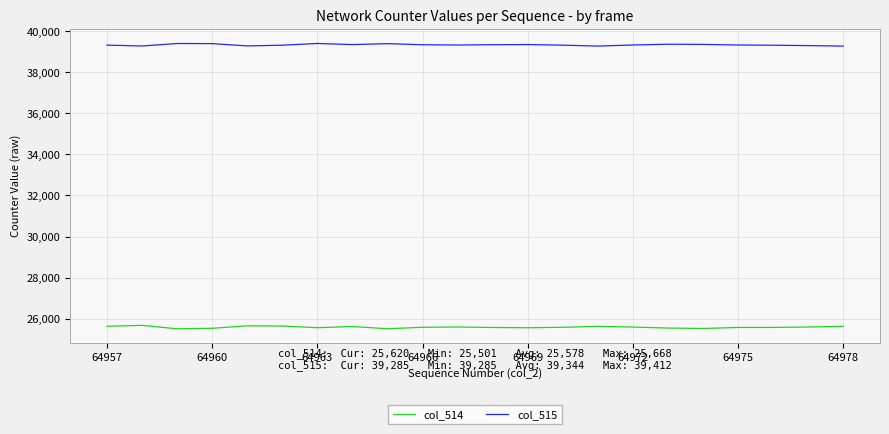

What is the greatest value displayed?

39412